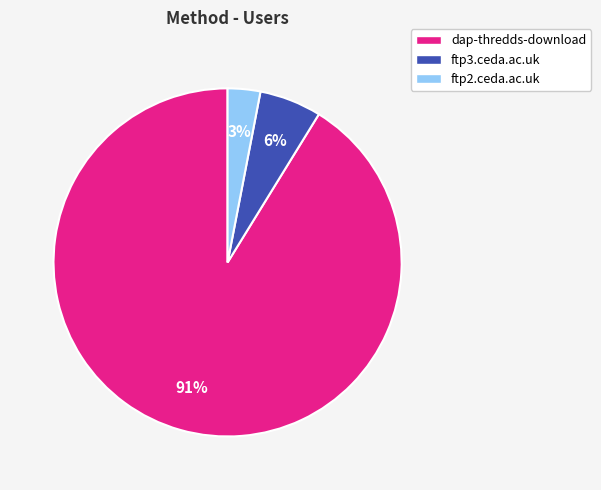

Is there a majority slice in this chart?

Yes